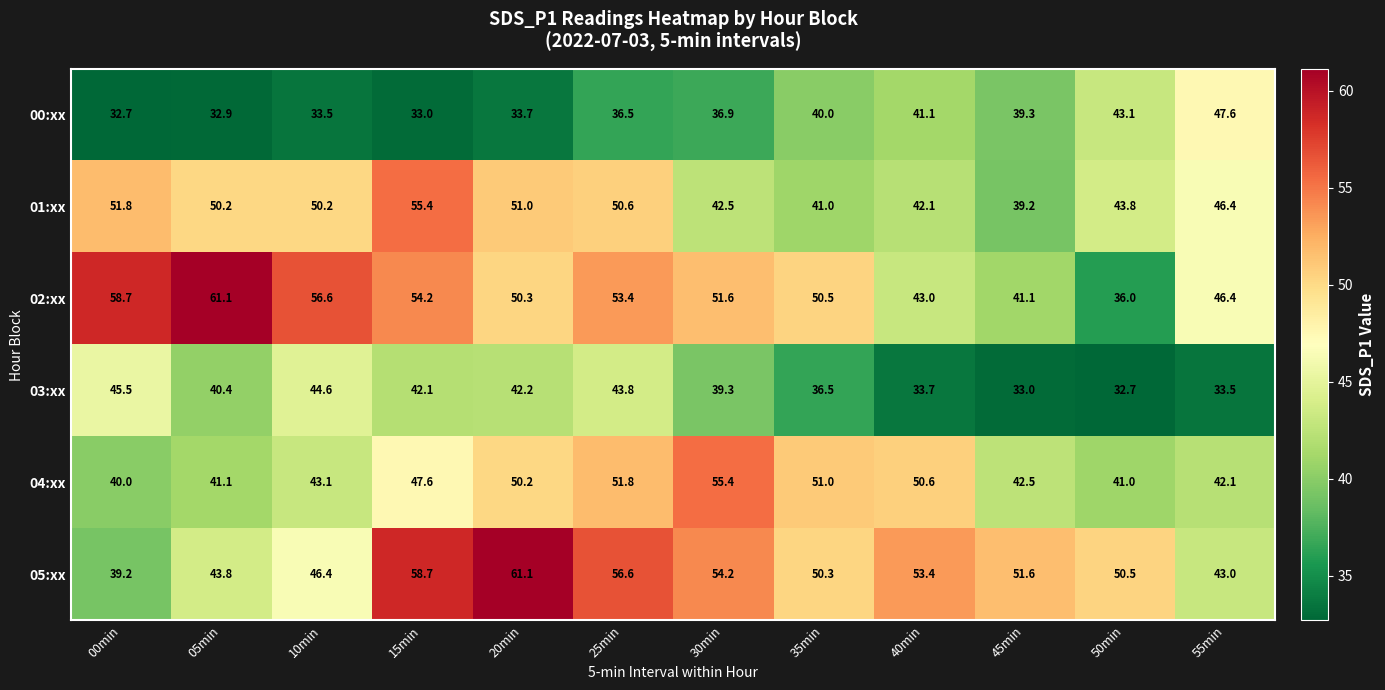

Between 00min and 35min, which series saw the biggest shift?

05:xx